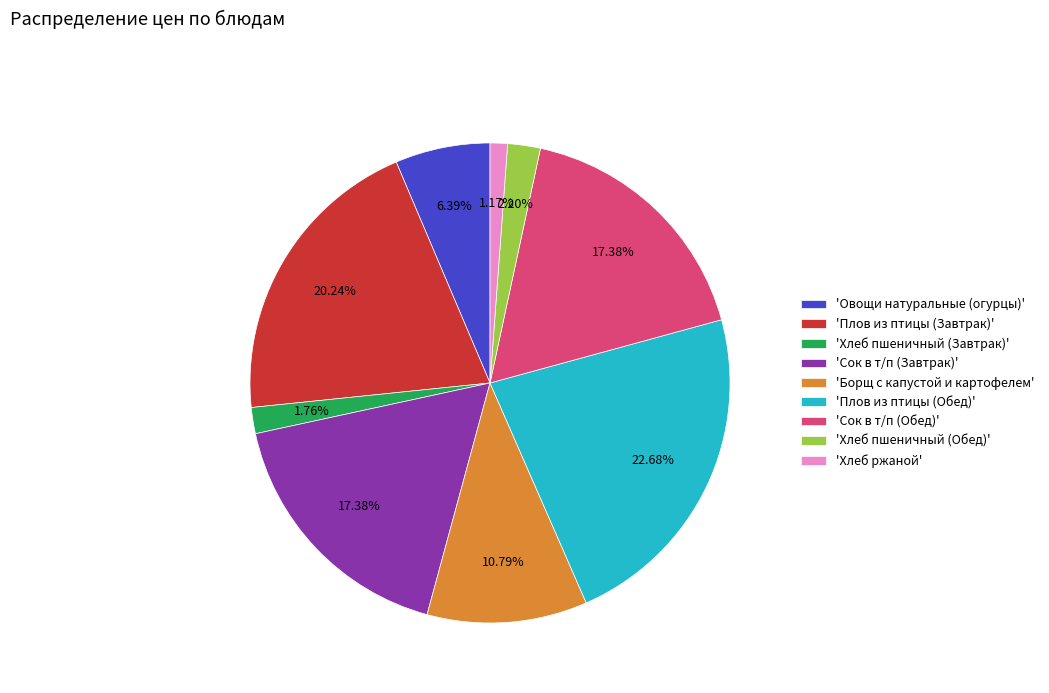

Does 'Хлеб пшеничный (Обед)' account for over 50% of the chart?

No